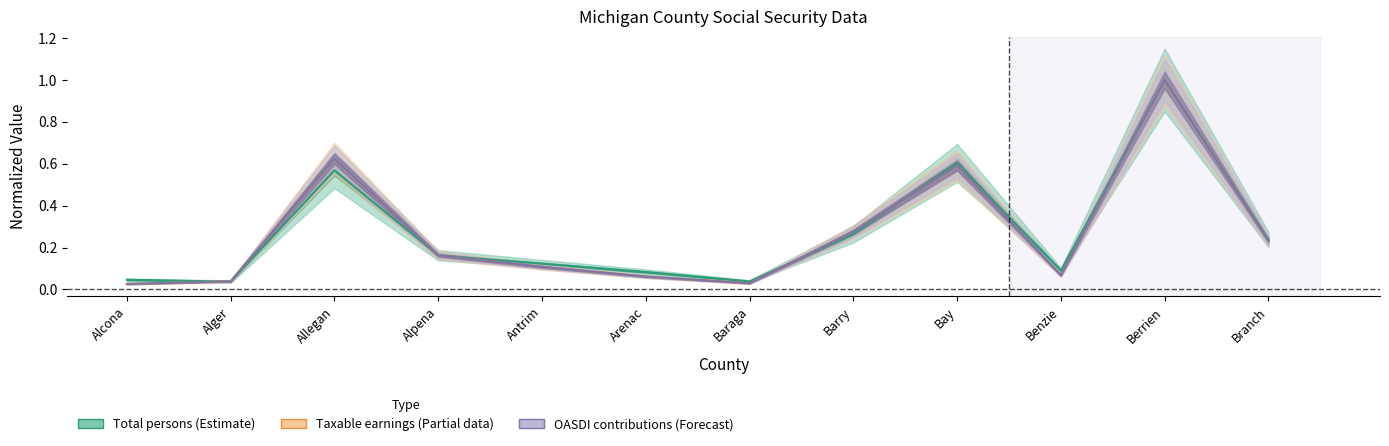

What is the total value across all series at Allegan?

1.8